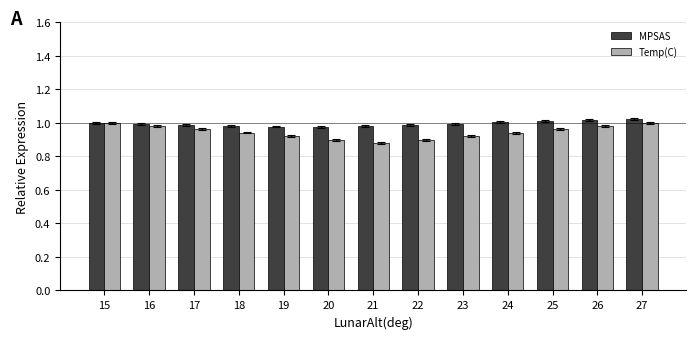

True or false: MPSAS has a value of 1.0 at 27.

True